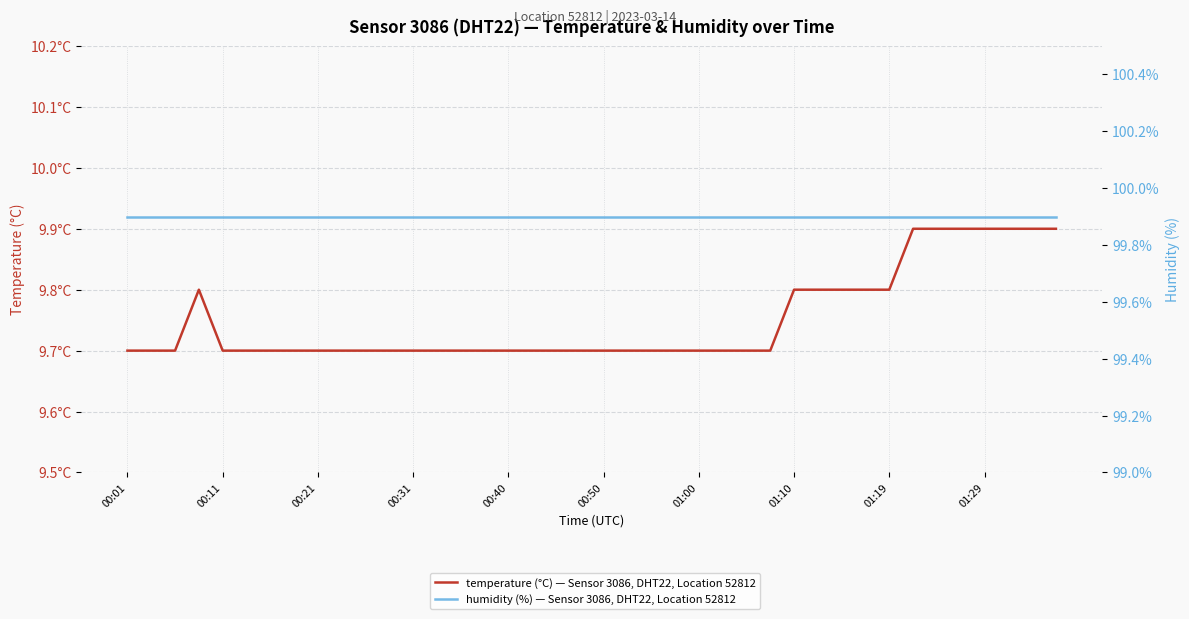

Where is humidity nearest to the value 99?

00:01